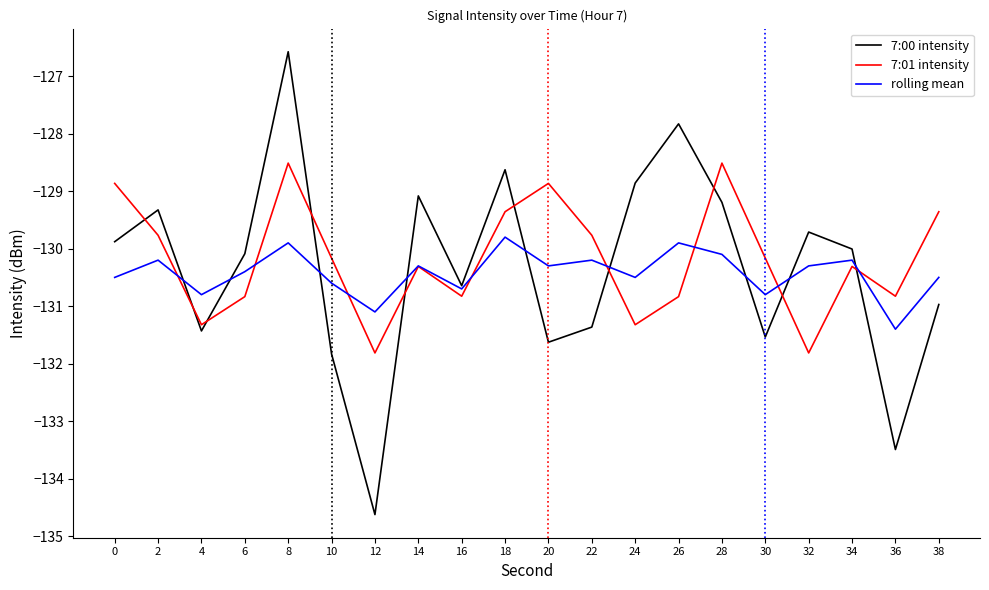

What is the highest value of the 7:00 intensity series?

-126.6